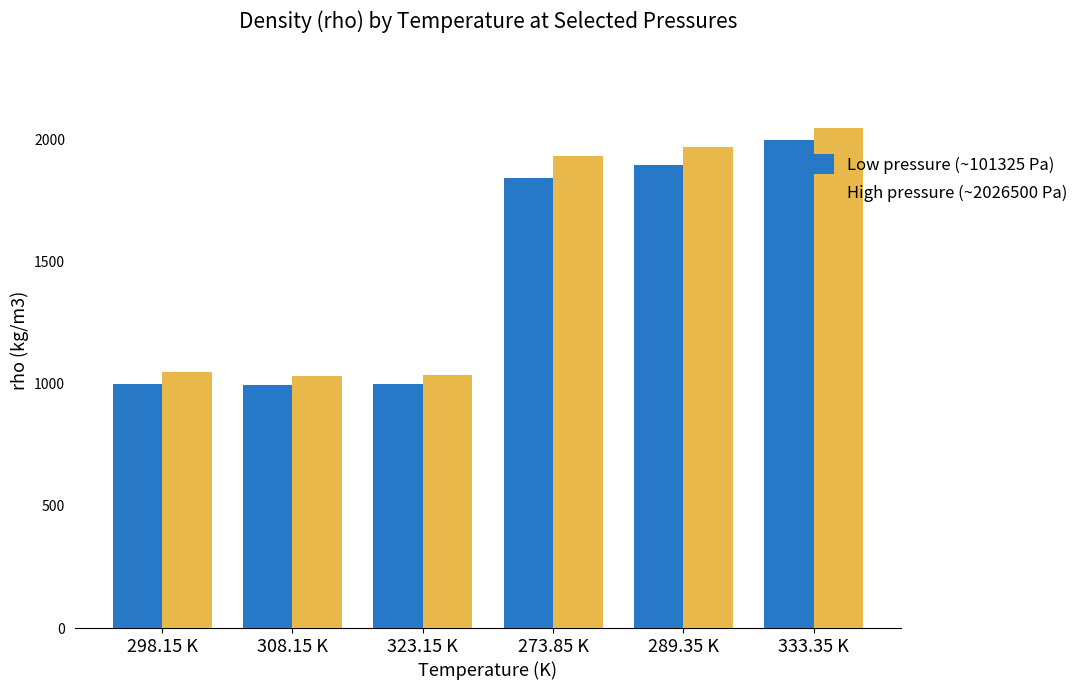

How many data points in High pressure (~2026500 Pa) are less than 1935?

3